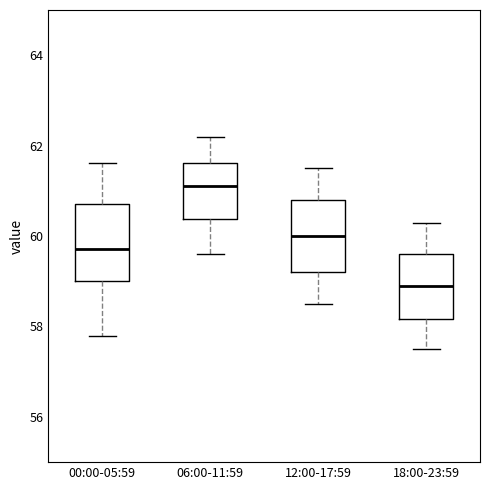

Where does the upper whisker of the box for 18:00-23:59 end on the y-axis? The values are not printed on the chart, so give them approximately, as read against the axis.

60.4